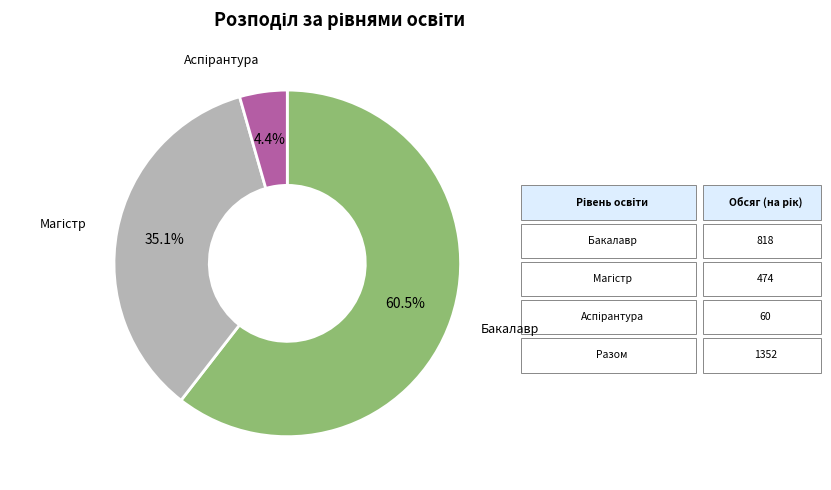

Is there any slice that represents more than half of the pie?

Yes